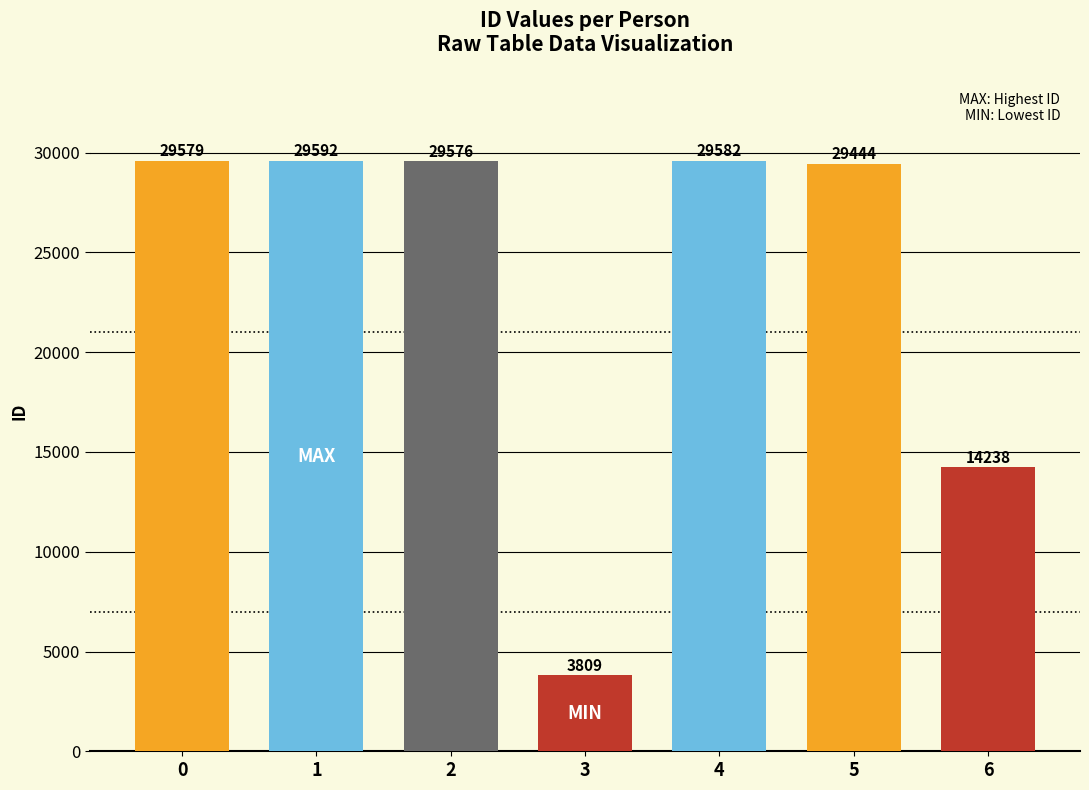

Is it true that the value at მინადორა ალექსის ასული ბახტაძე is 5751?

False